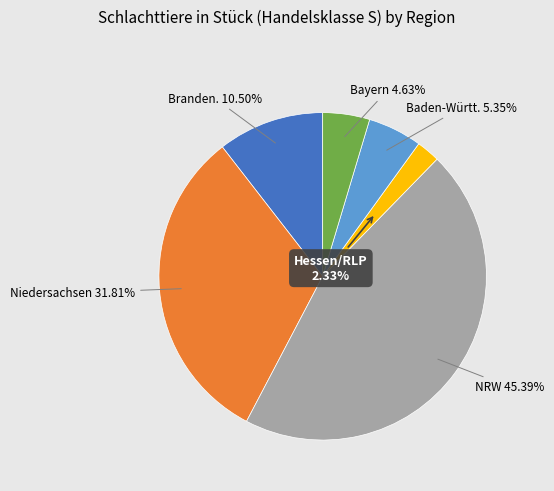

Is there any slice that represents more than half of the pie?

No